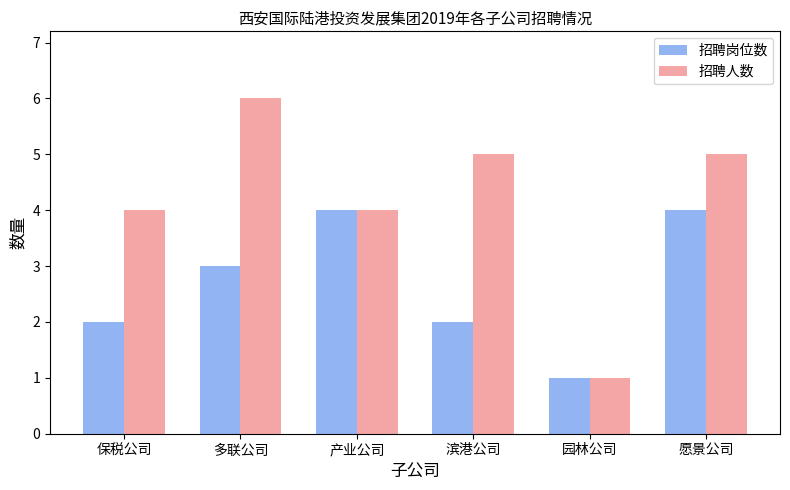

How many groups of bars are there?

6